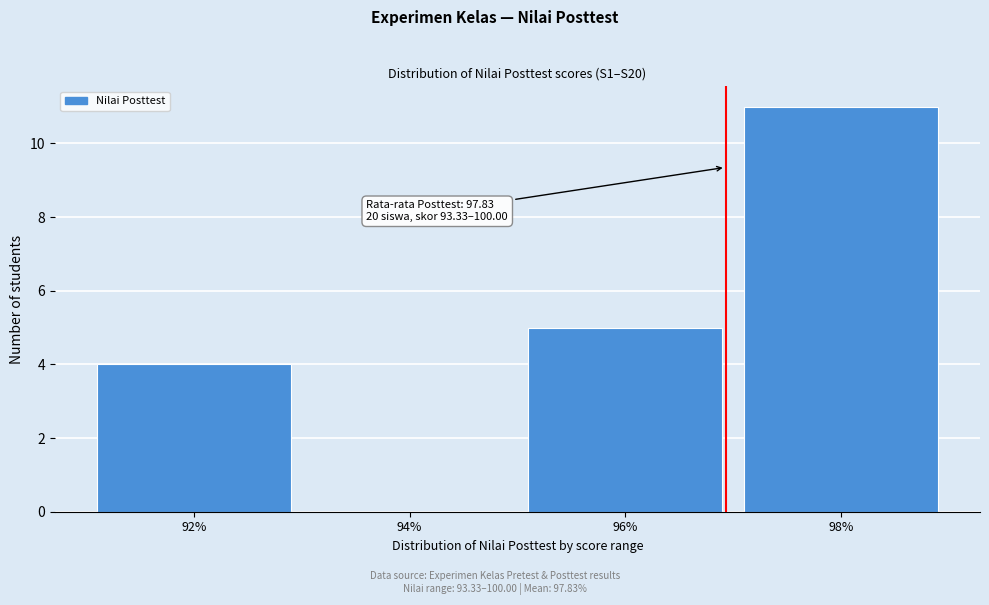

Reading right to left, list all the values displayed in this chart.

98%=11	96%=5	94%=0	92%=4